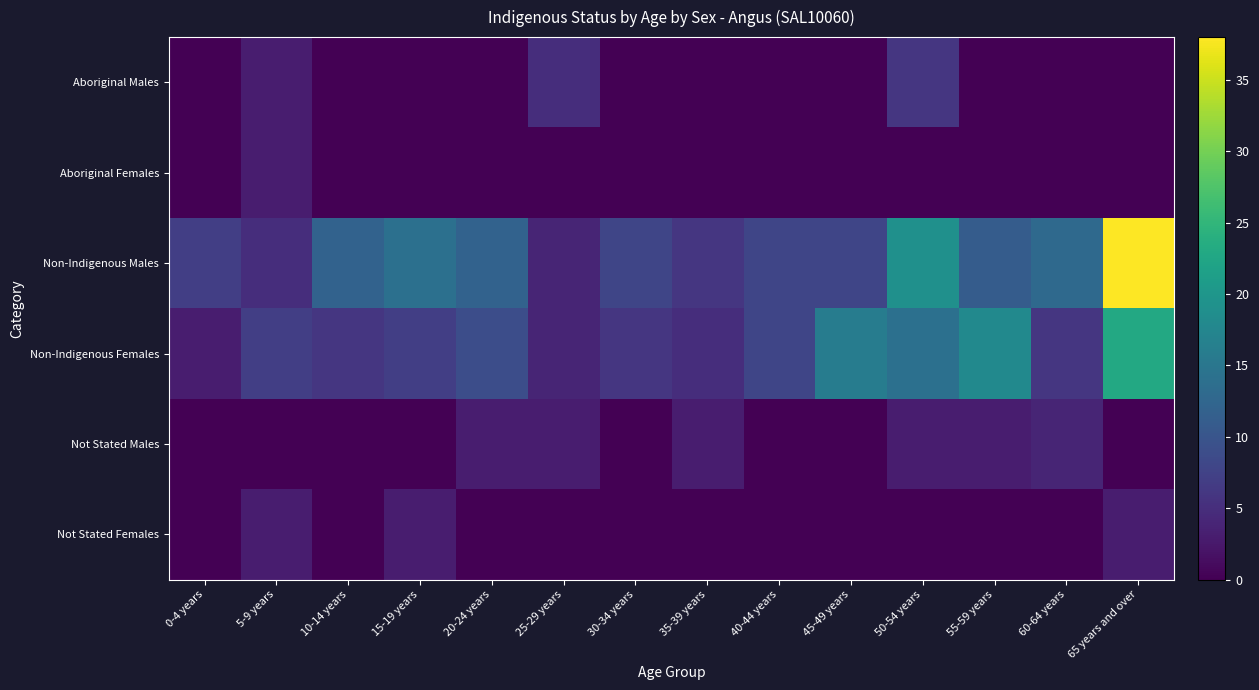

Between 60-64 years and 50-54 years, which is larger?

50-54 years